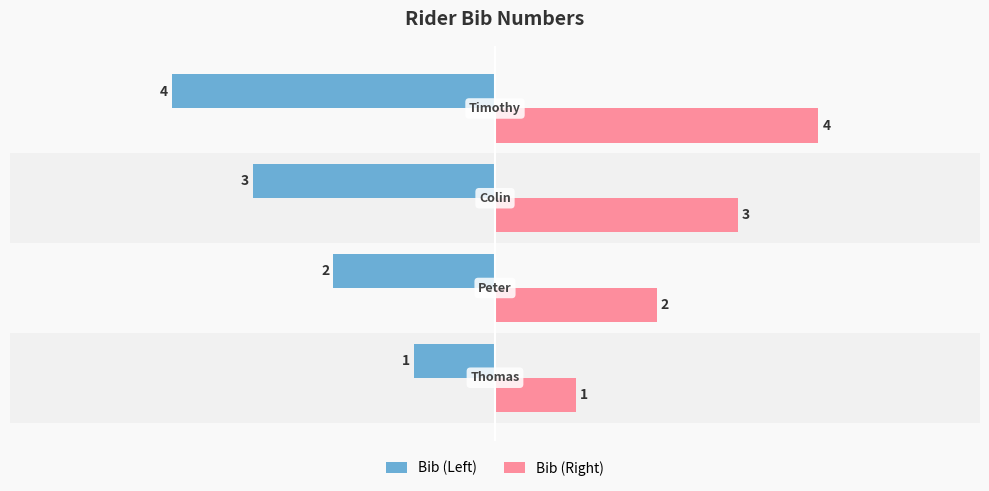

Count the Bib (Right) values in the range 2 to 4.

3